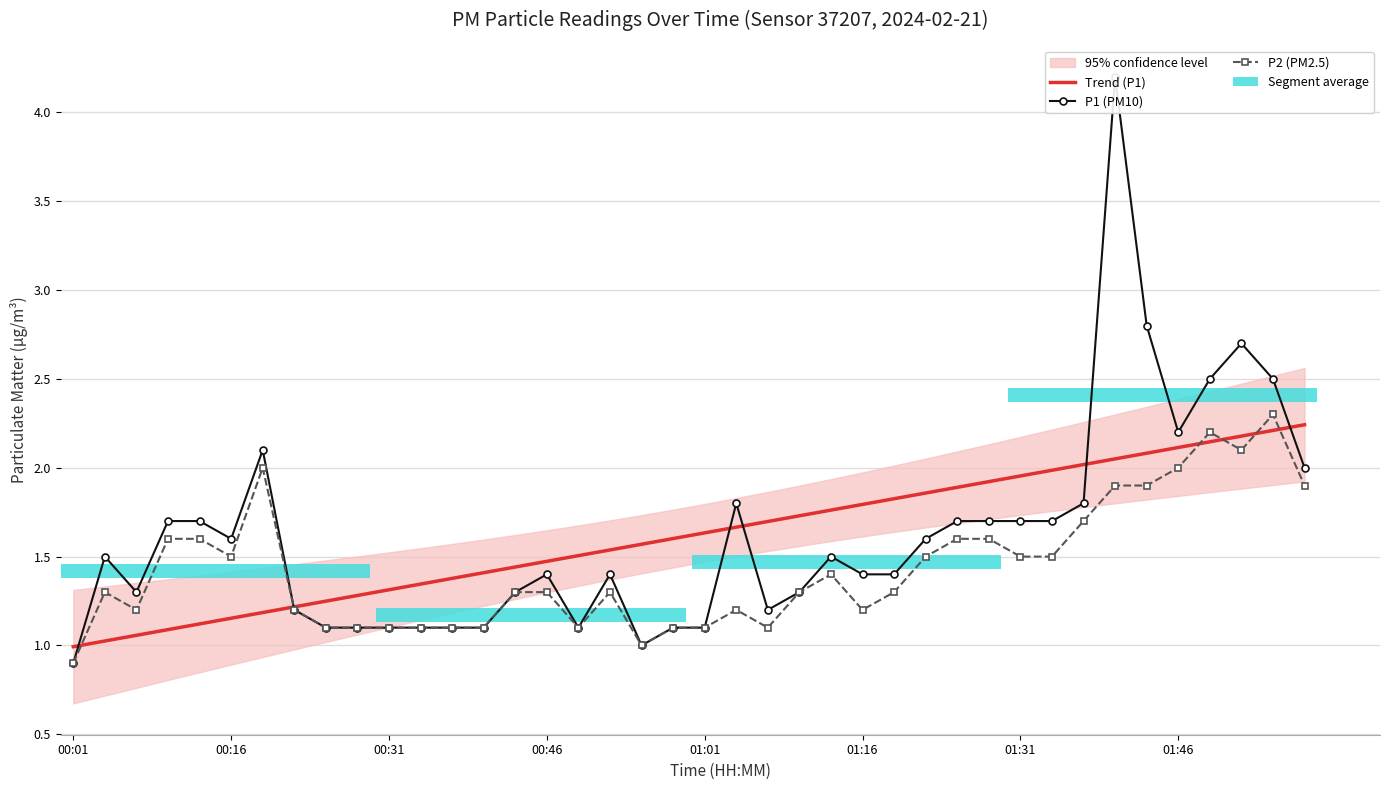

What position from the right is 26?

14